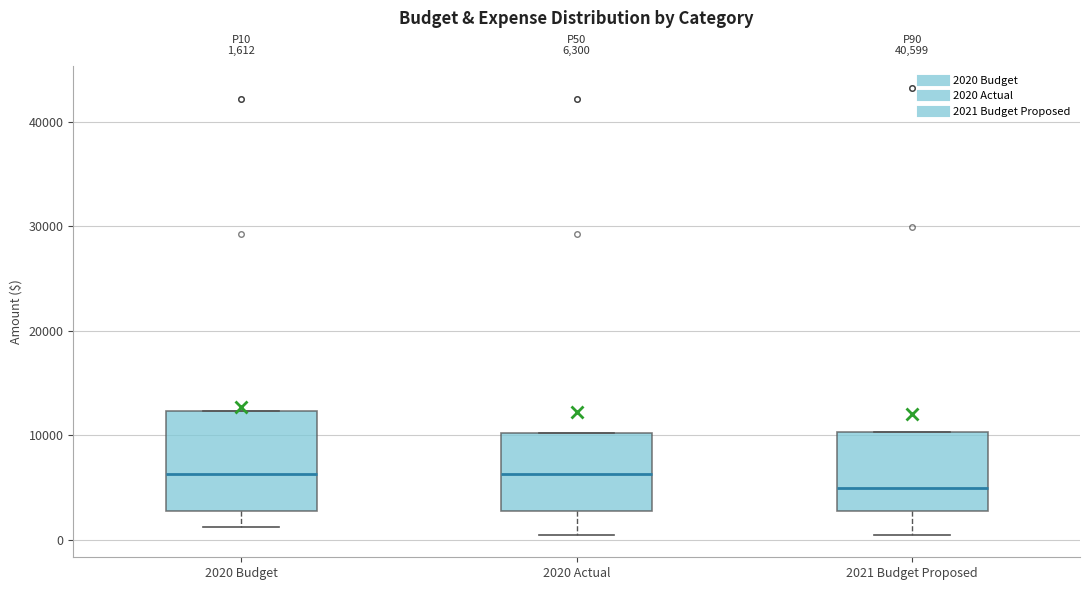

Which box has the lowest median line?

2021 Budget Proposed